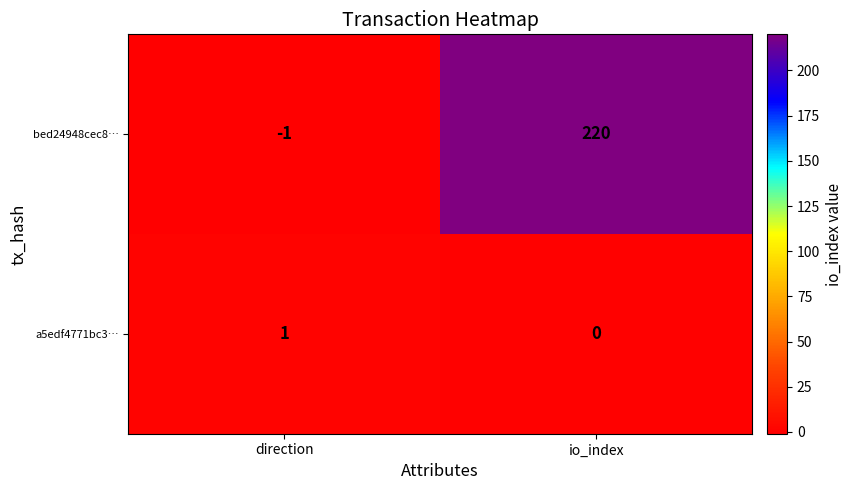

Between direction and io_index, which series saw the biggest shift?

bed24948cec8…